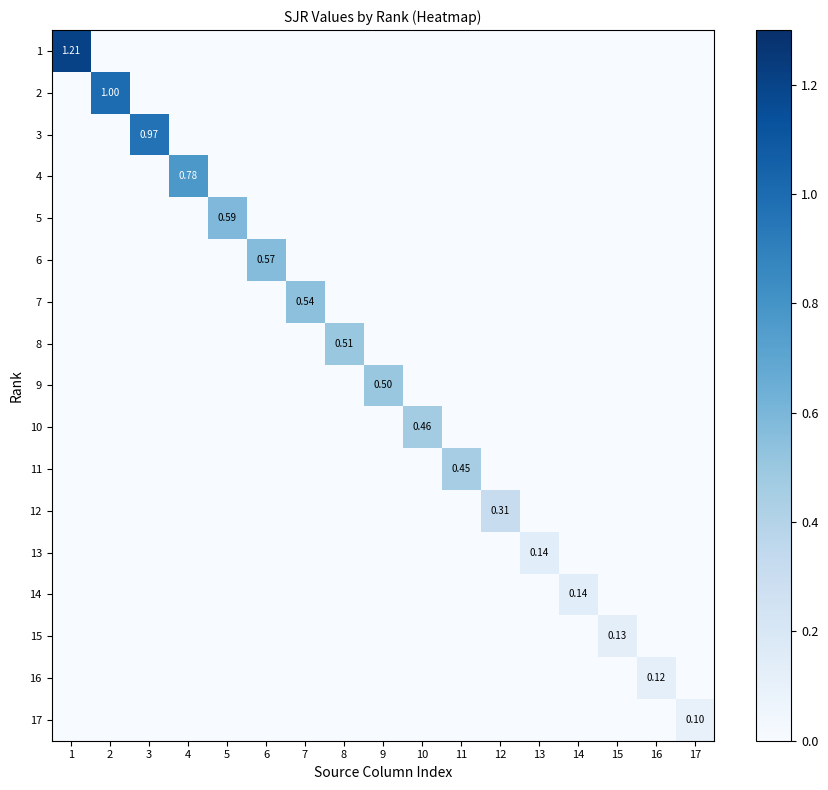

What is the difference between the maximum and second lowest values in the 14 series?

0.1